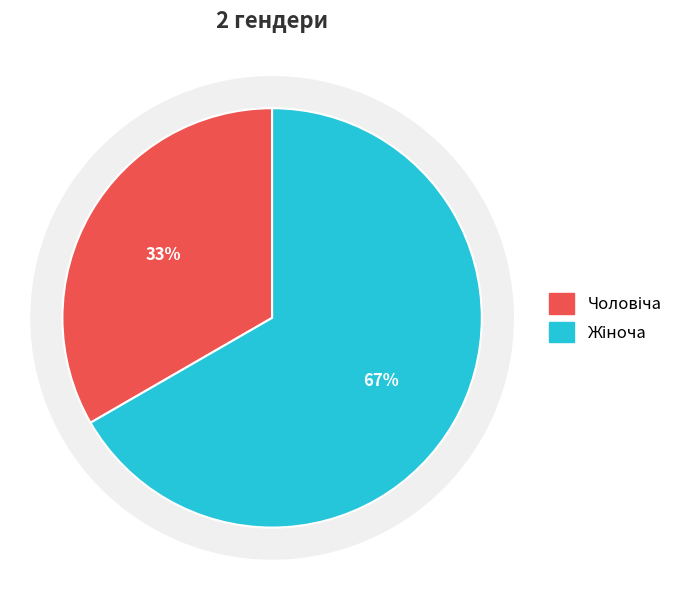

Between Жіноча and Чоловіча, which is larger?

Жіноча